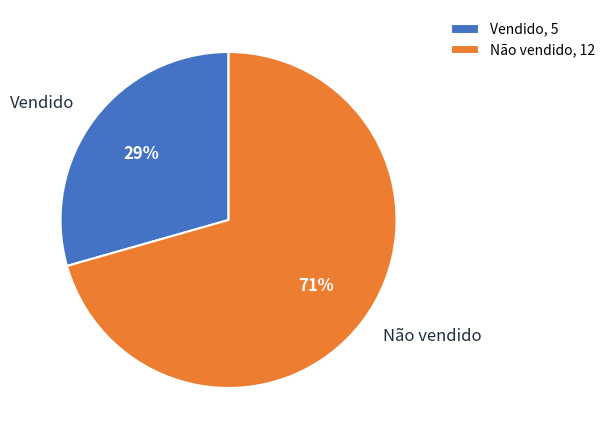

What percentage is the Vendido slice, to the nearest percent?

29%